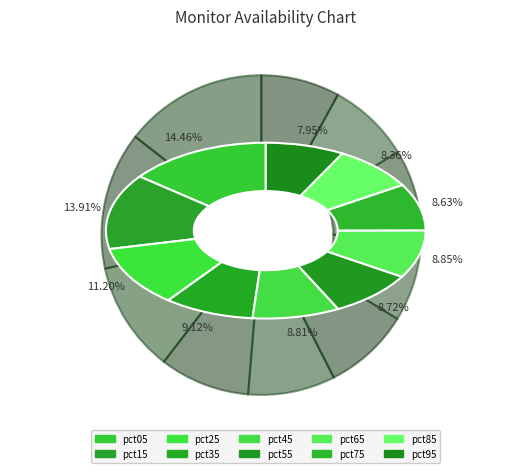

Is there any slice that represents more than half of the pie?

No